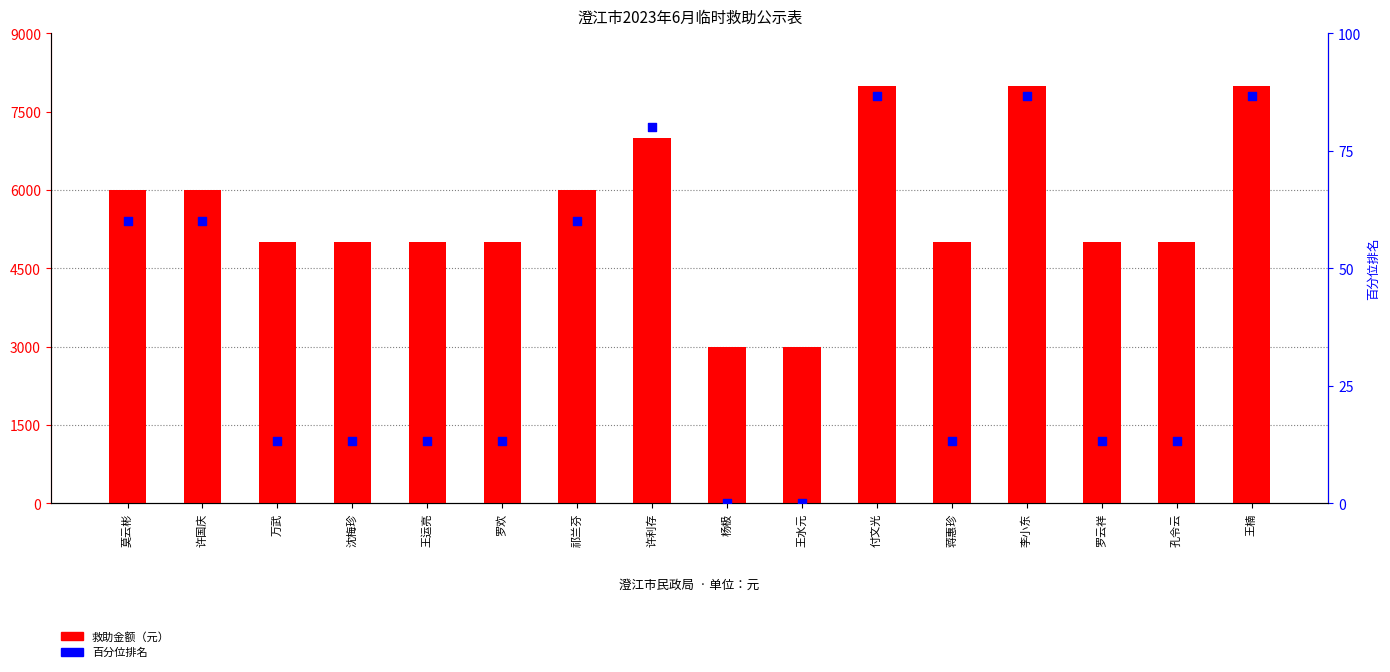

Is the value of 百分位排名 at 万武 greater than the value of 救助金额（元） at 沈梅珍?

No